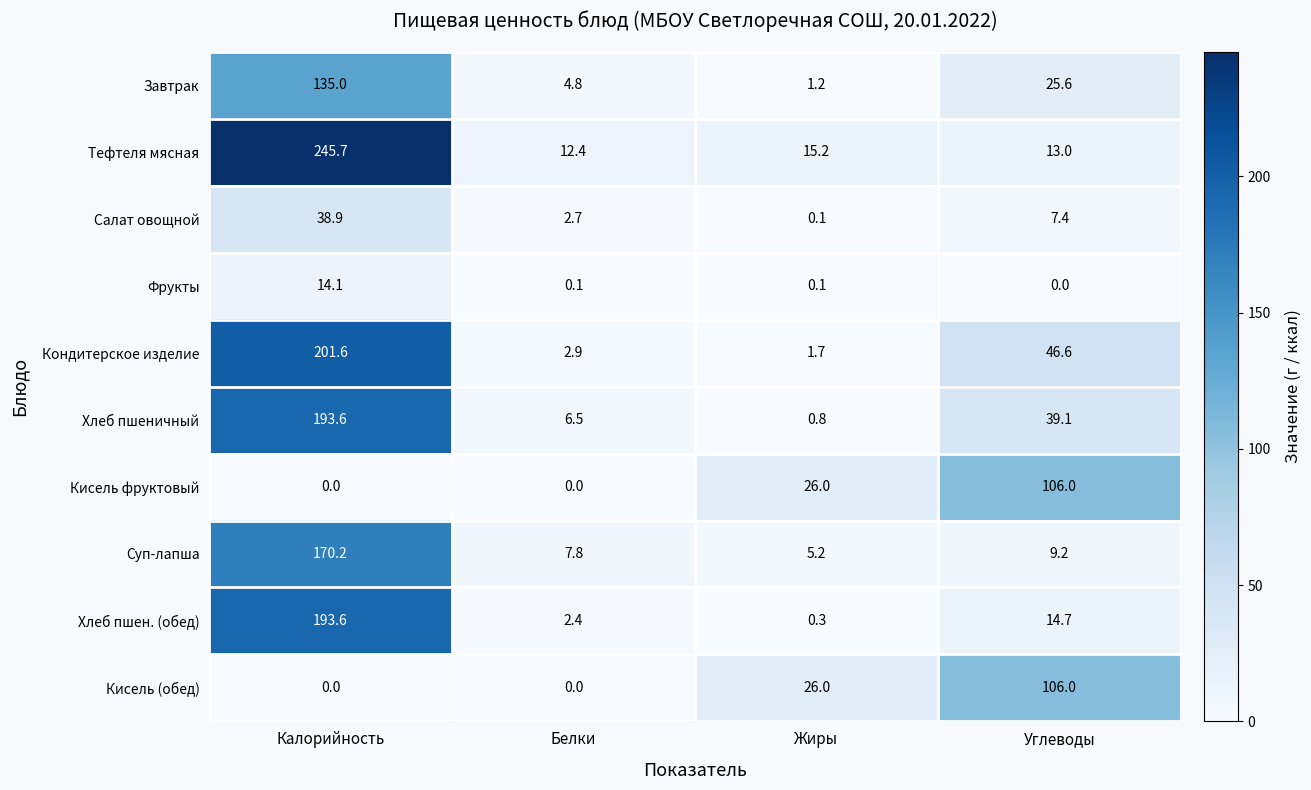

What is the difference between the second highest and minimum values in the Кисель фруктовый series?

26.0